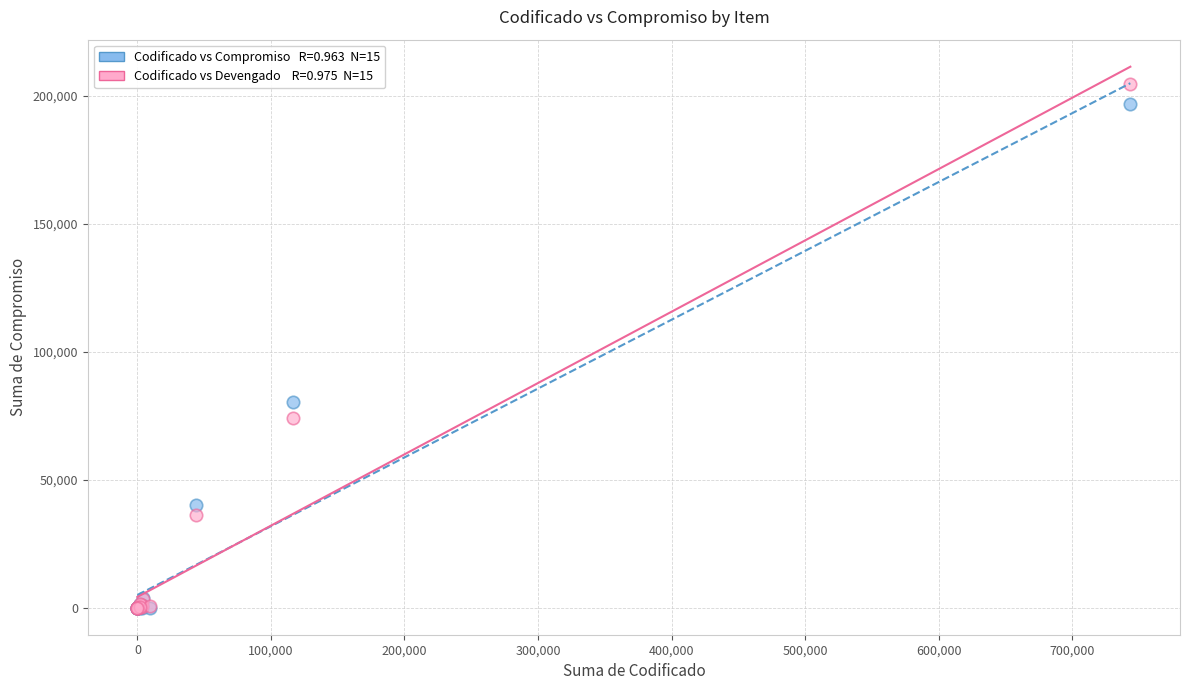

Across all series, what Y value is closest to 102223?

80192.0